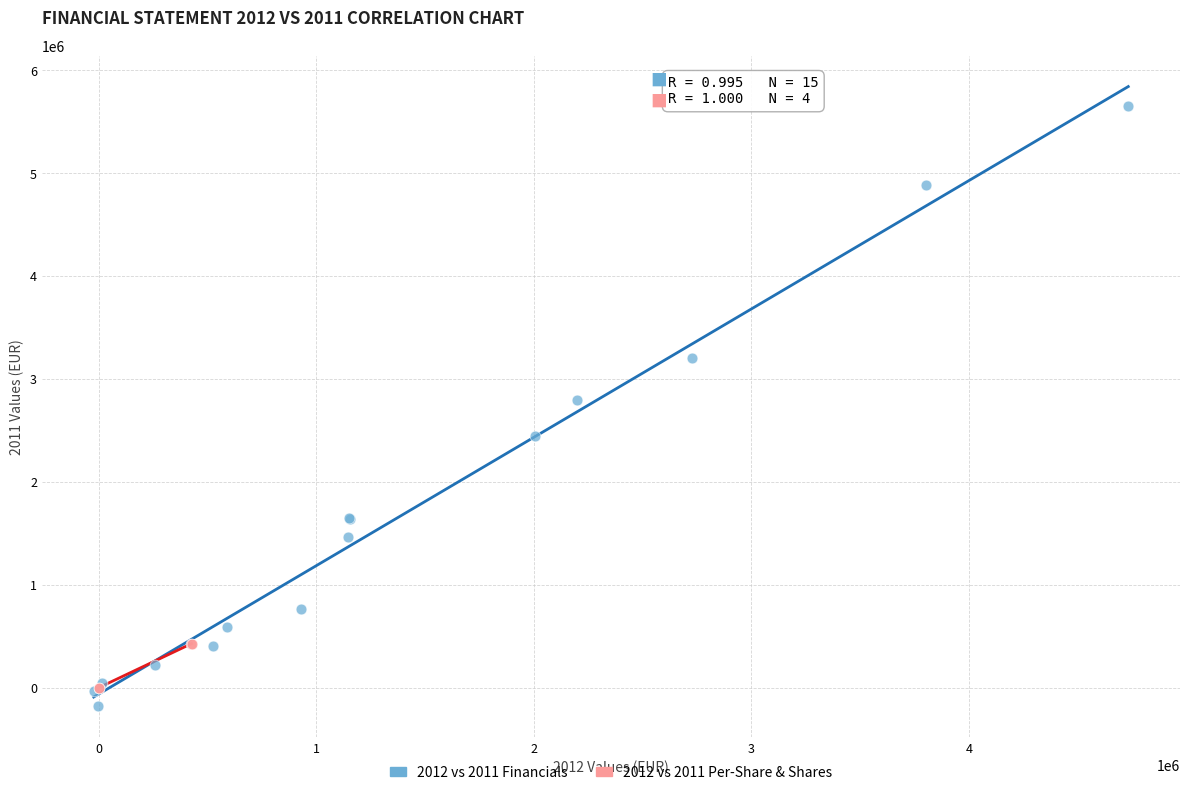

Which series reaches the maximum Y coordinate?

2012 vs 2011 Financials